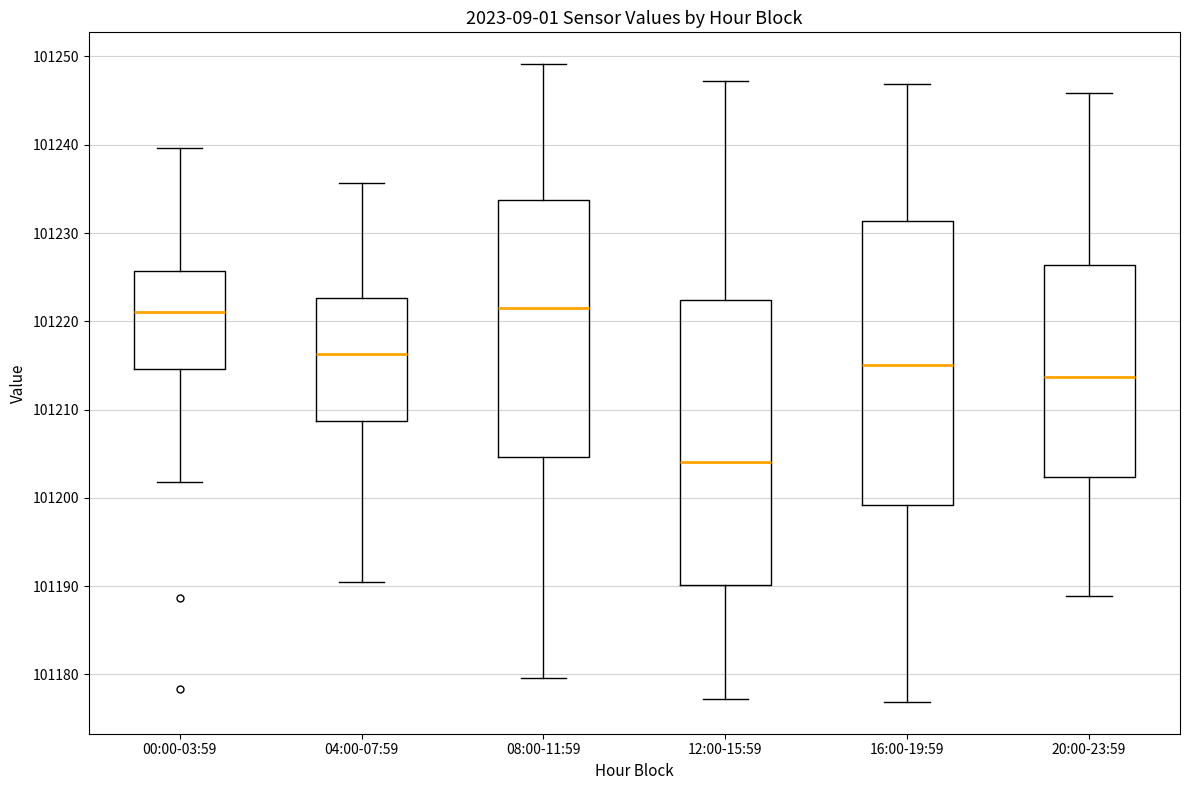

Reading left to right, read every box against the y-axis: the position of its median line, the range the box covers, and the ends of its whiskers. The values are not printed on the chart, so give them approximately, as read against the axis.

00:00-03:59: median 101221, box 101215 to 101226, whiskers 101202 to 101240
04:00-07:59: median 101216, box 101209 to 101223, whiskers 101190 to 101236
08:00-11:59: median 101222, box 101205 to 101234, whiskers 101180 to 101249
12:00-15:59: median 101204, box 101190 to 101222, whiskers 101177 to 101247
16:00-19:59: median 101215, box 101199 to 101231, whiskers 101177 to 101247
20:00-23:59: median 101214, box 101202 to 101226, whiskers 101189 to 101246